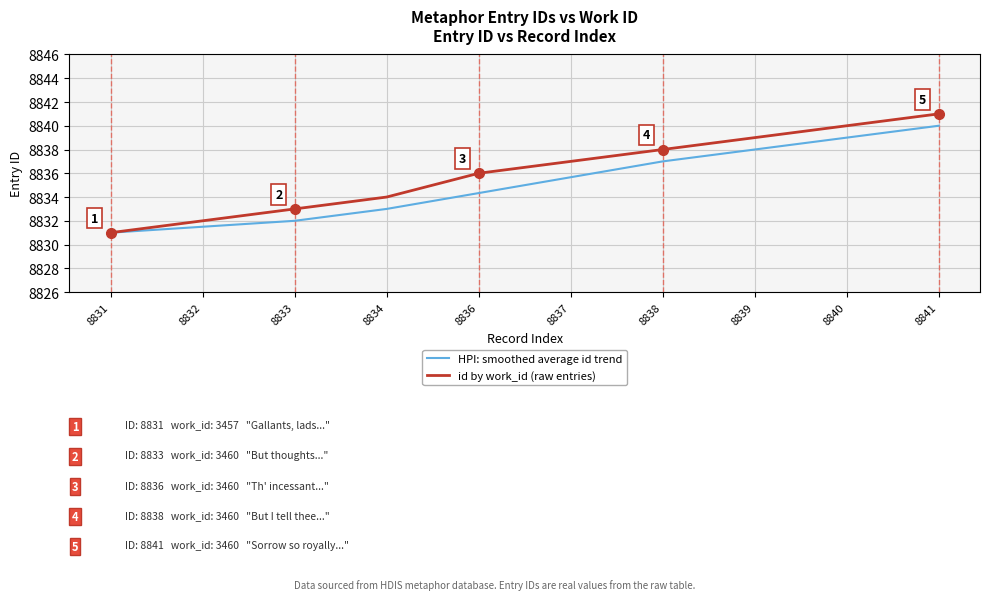

List the series in order of their overall mean, lowest first.

HPI: smoothed average id trend, id by work_id (raw entries)